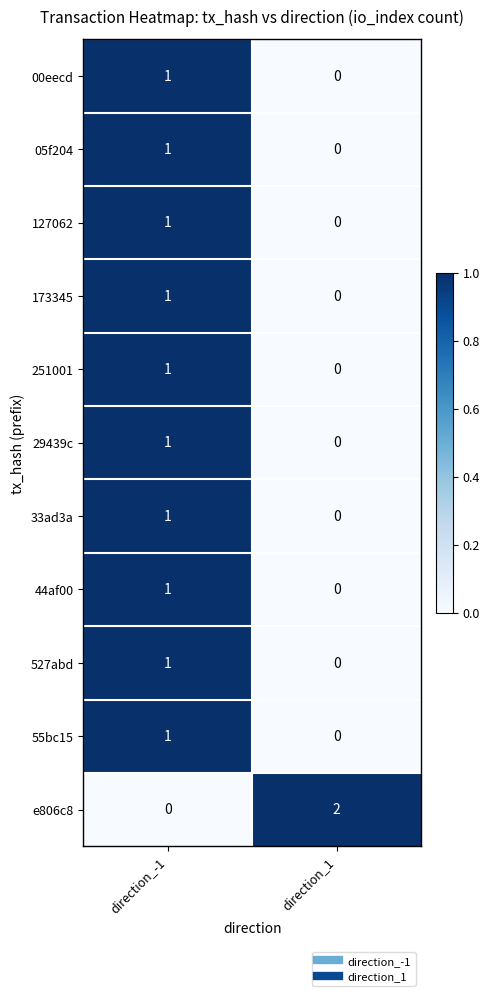

At which category does the chart reach its peak across all series?

direction_1